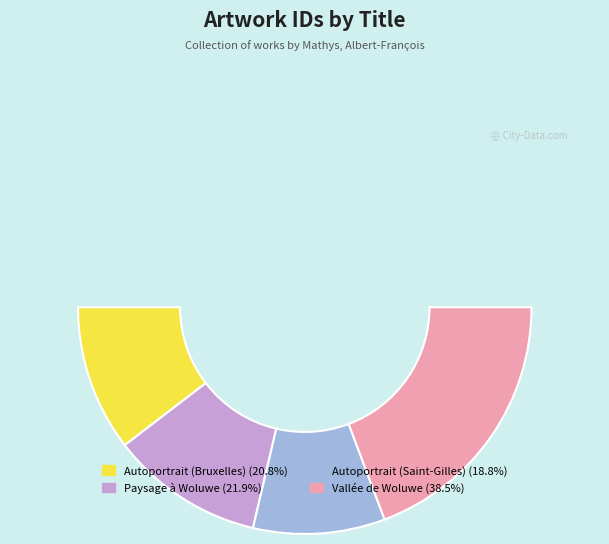

Count the number of slices in the pie.

4